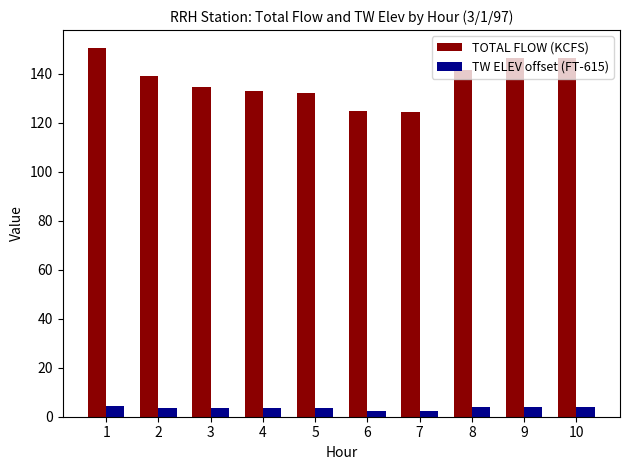

What is the sum of all TOTAL FLOW (KCFS) values?

1373.7